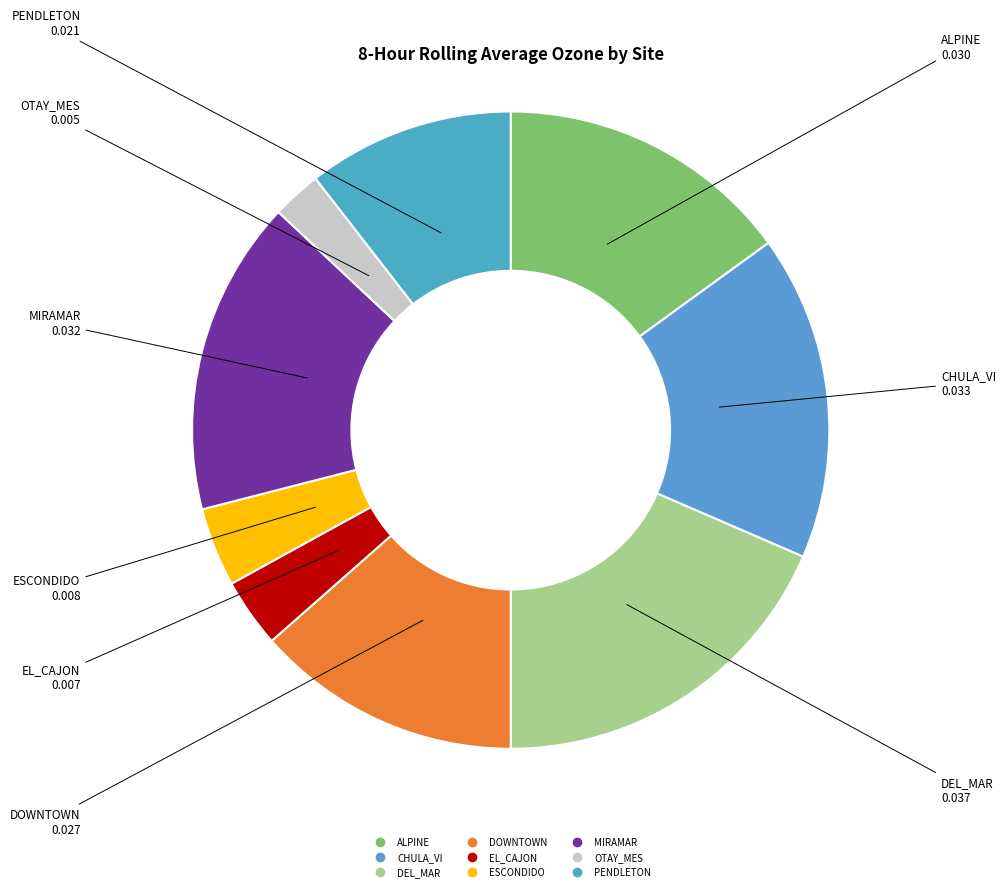

Is MIRAMAR the majority of the pie?

No